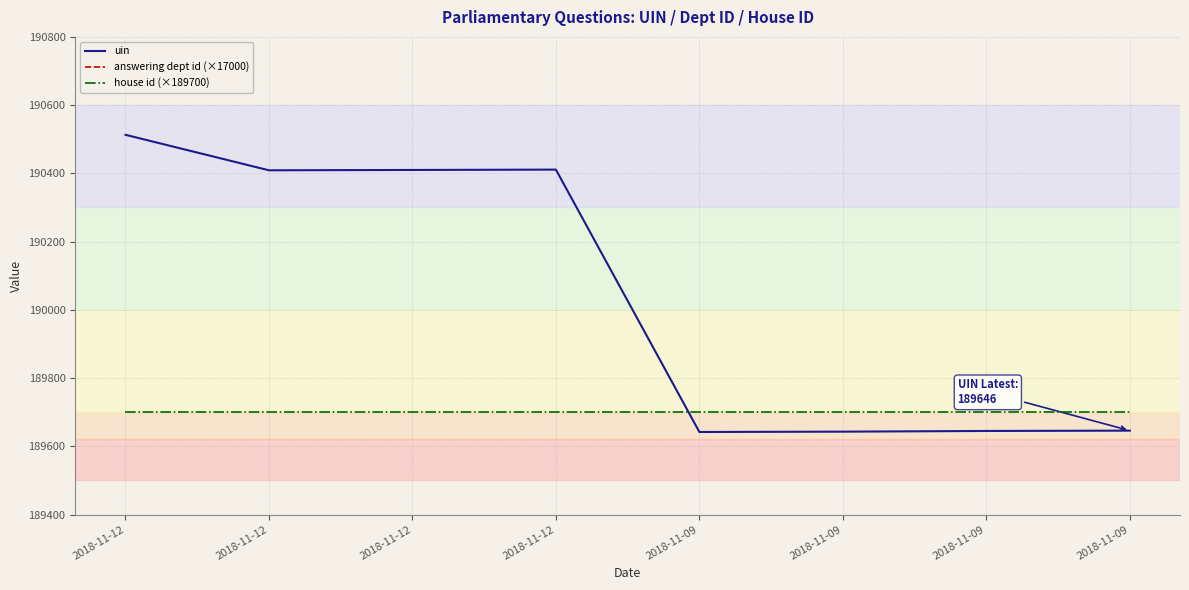

After their last crossing, which series has the higher values: uin or house id (×189700)?

house id (×189700)